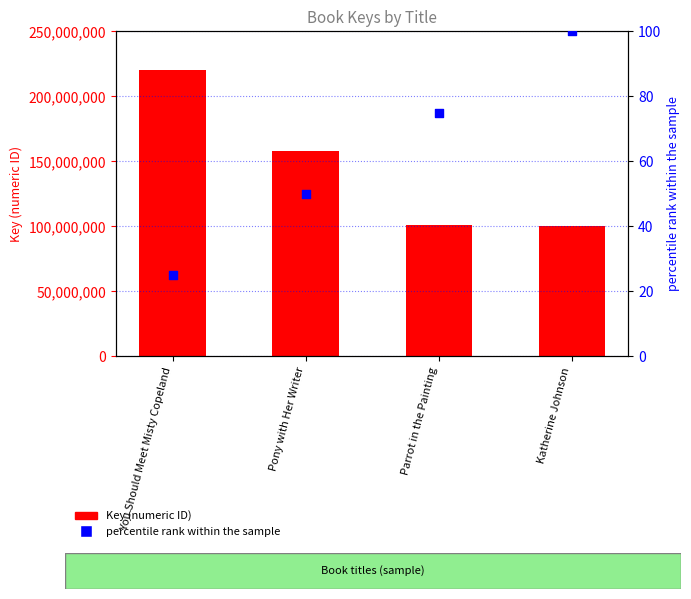

At how many categories does at least one series exceed 51514204?

4